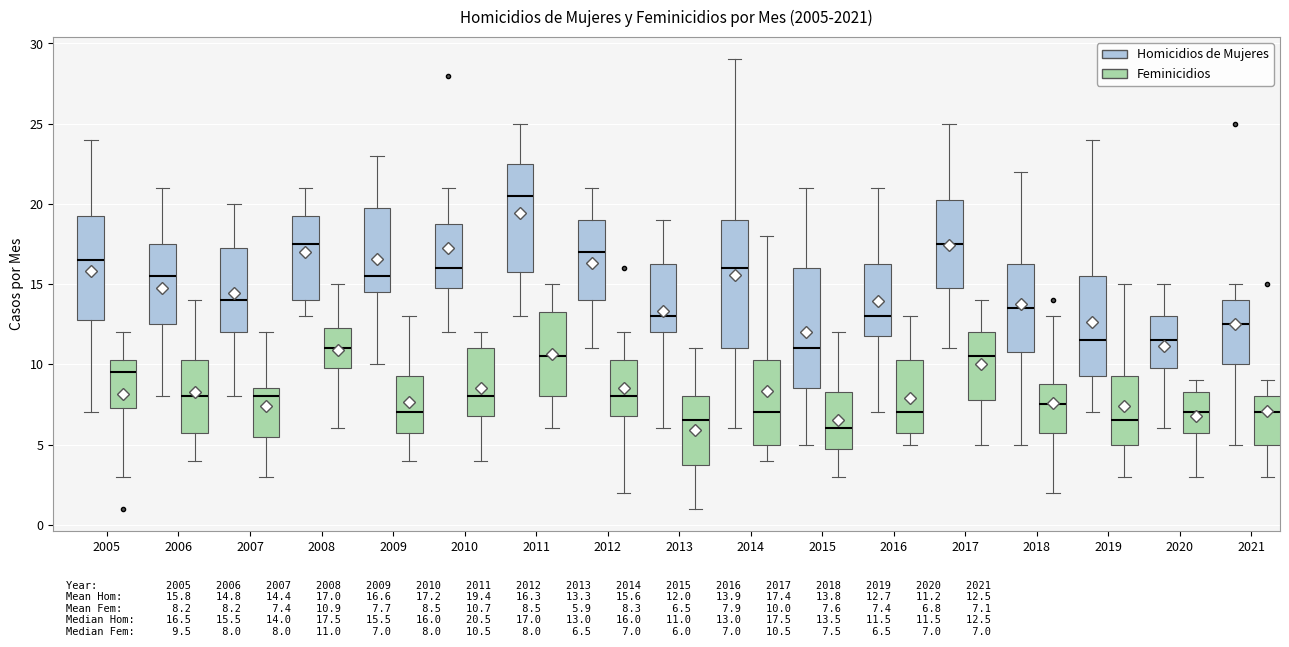

Where is the upper edge of the box for 2015 (Feminicidios) on the y-axis? The values are not printed on the chart, so give them approximately, as read against the axis.

8.5